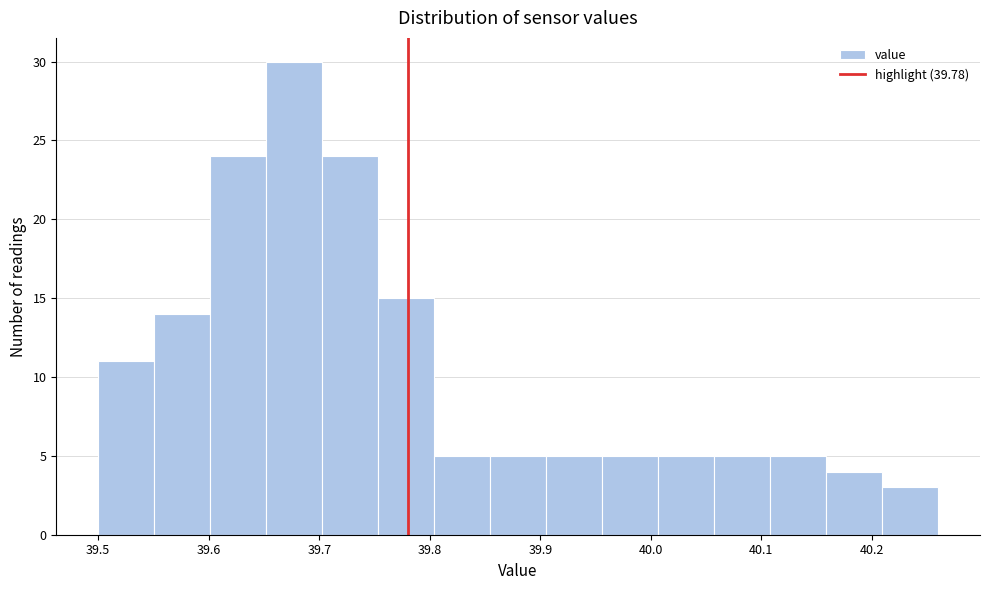

Over which range of the x-axis is the bar tallest?

39.65 to 39.70